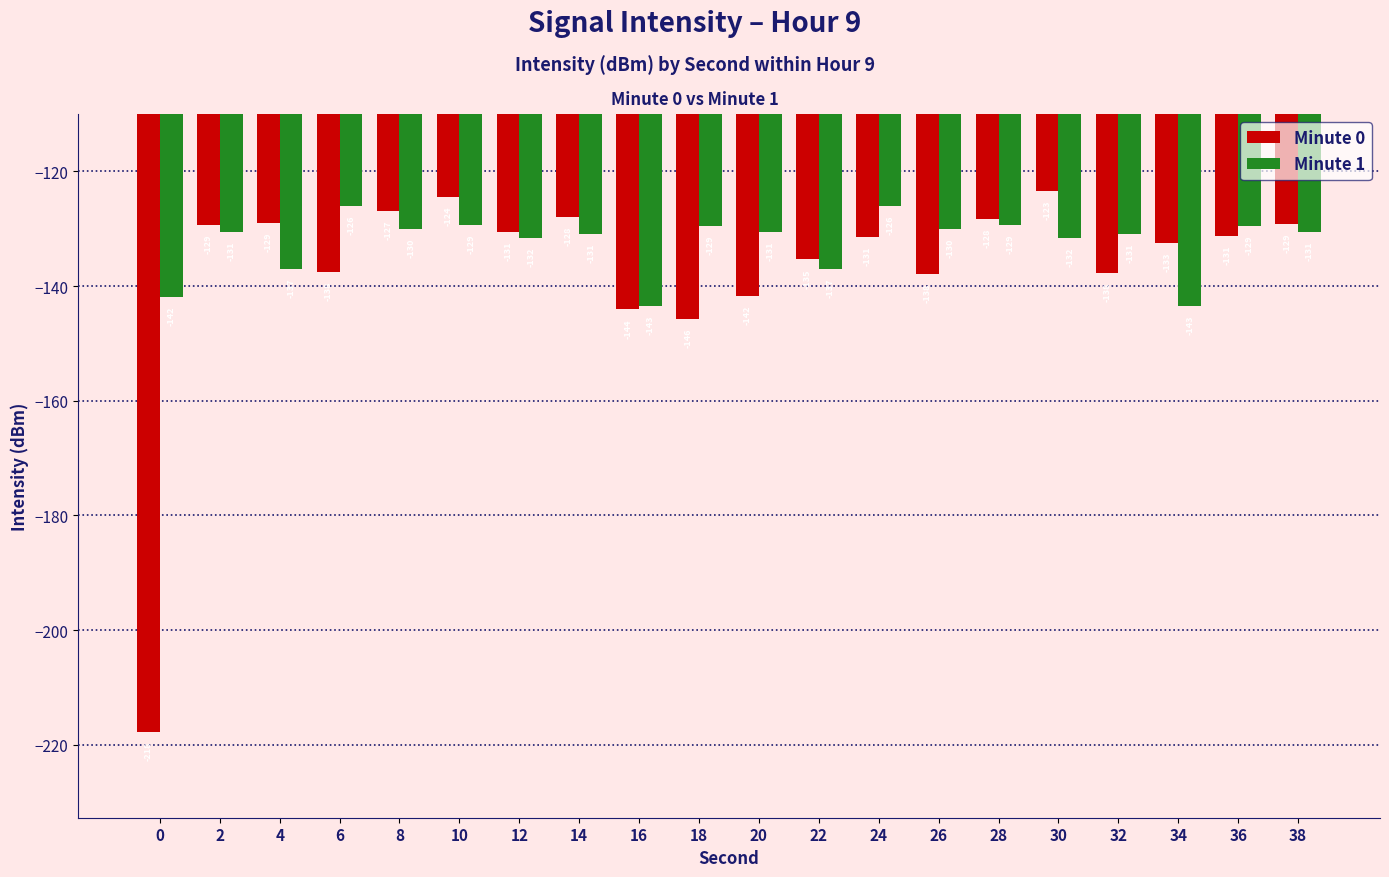

What is the sum of the Minute 0 values at 36 and 18?

-277.0